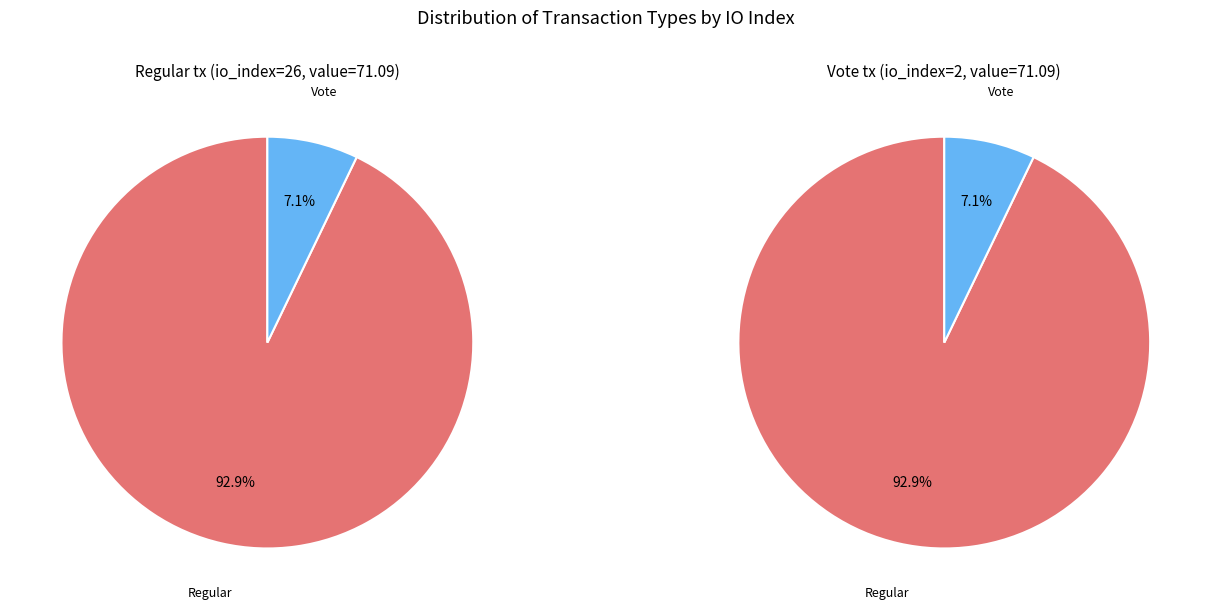

What is the ratio of the value at Regular to the value at Vote?

13.0